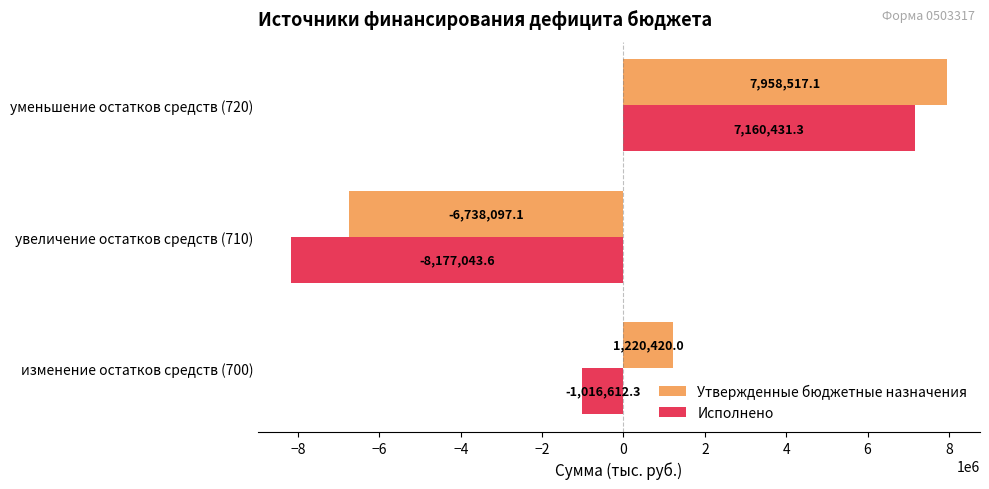

Where is Утвержденные бюджетные назначения nearest to the value 610210?

изменение остатков средств (700)